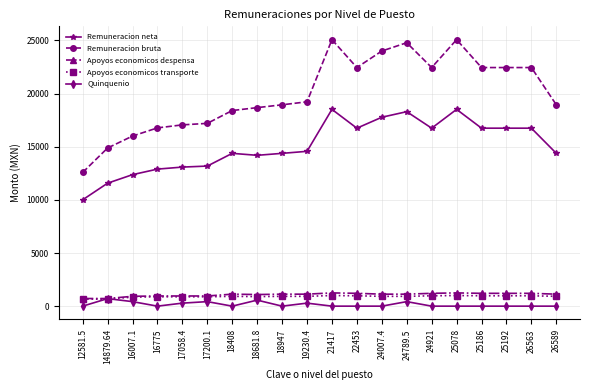

What position from the right is 18408?

14